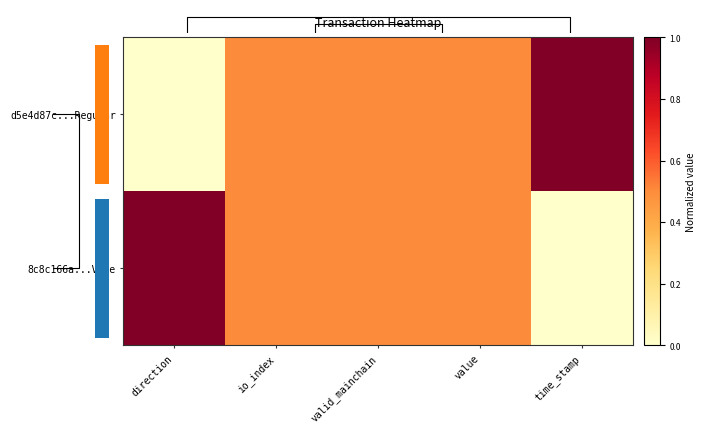

At which label is d5e4d87c...Regular closest to 0?

direction